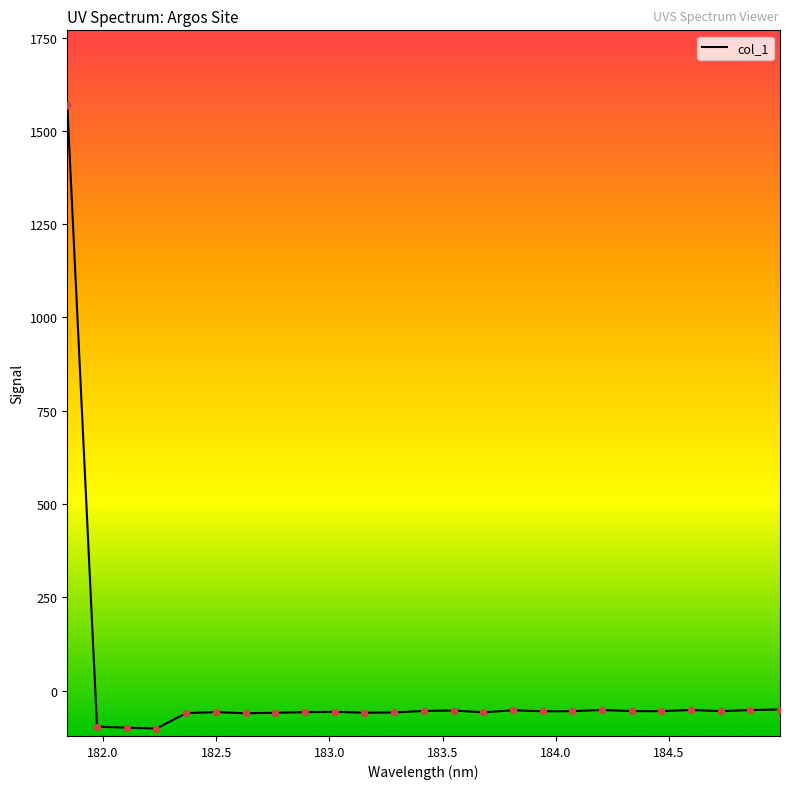

What is the smallest value displayed?

-101.7